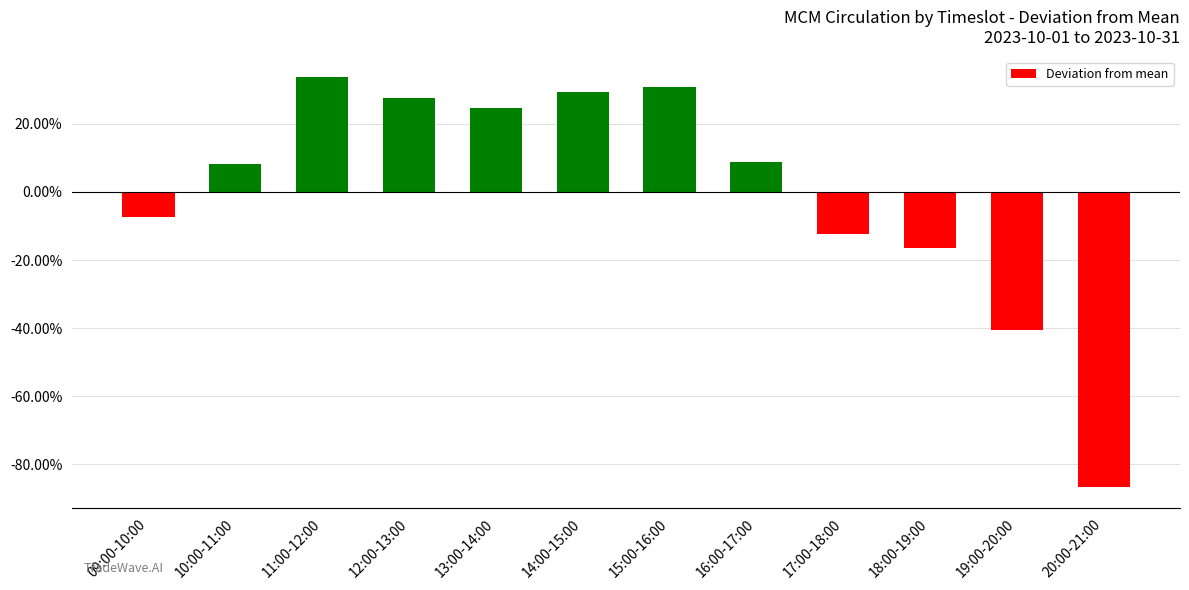

Reading left to right, list all the values displayed in this chart.

-0.1	0.1	0.3	0.3	0.2	0.3	0.3	0.1	-0.1	-0.2	-0.4	-0.9